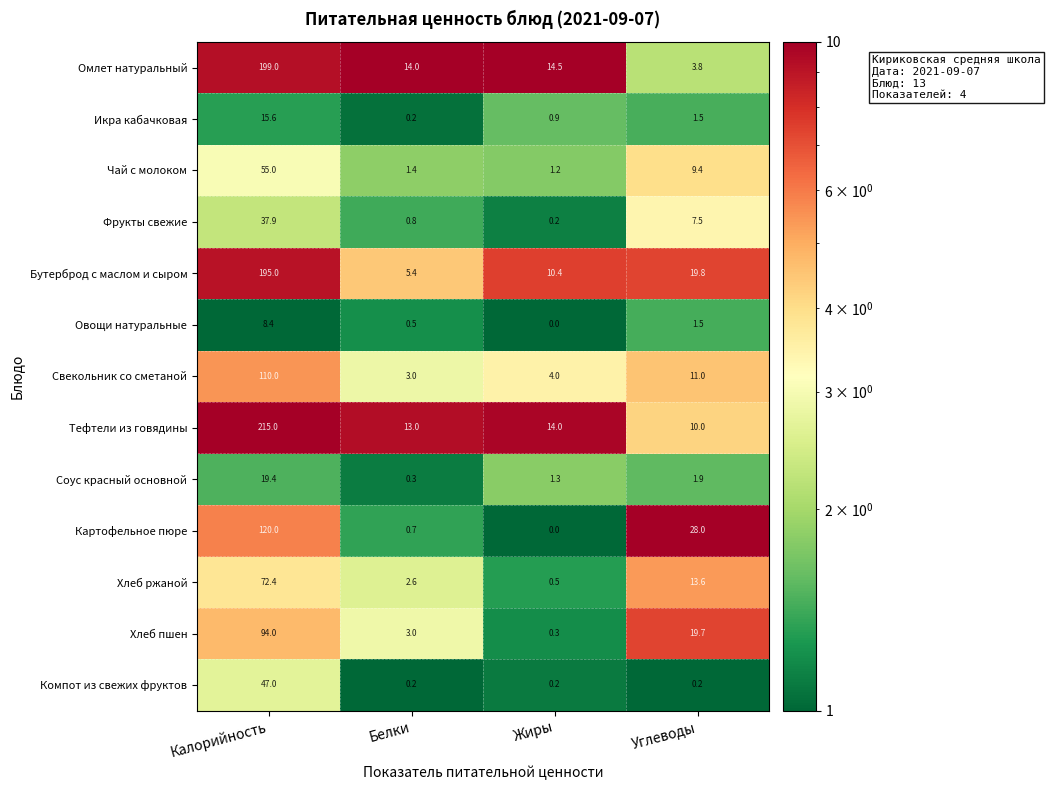

The Фрукты свежие series shows 0.4 at Белки. True or false?

False